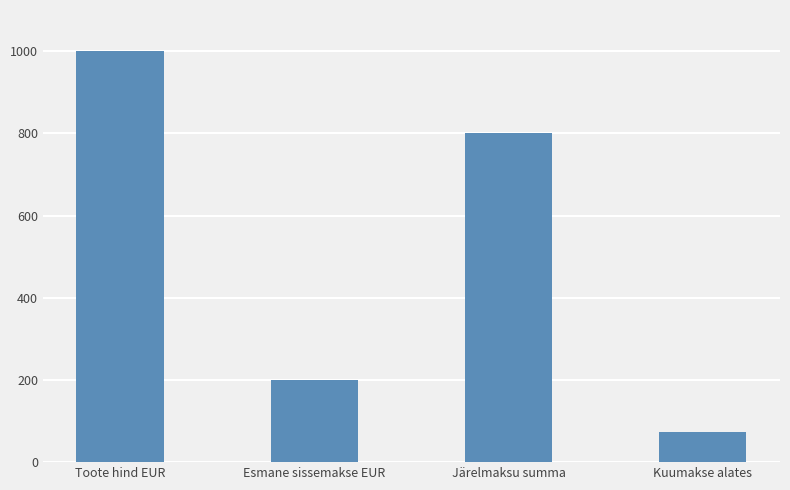

What position from the left is Järelmaksu summa?

3